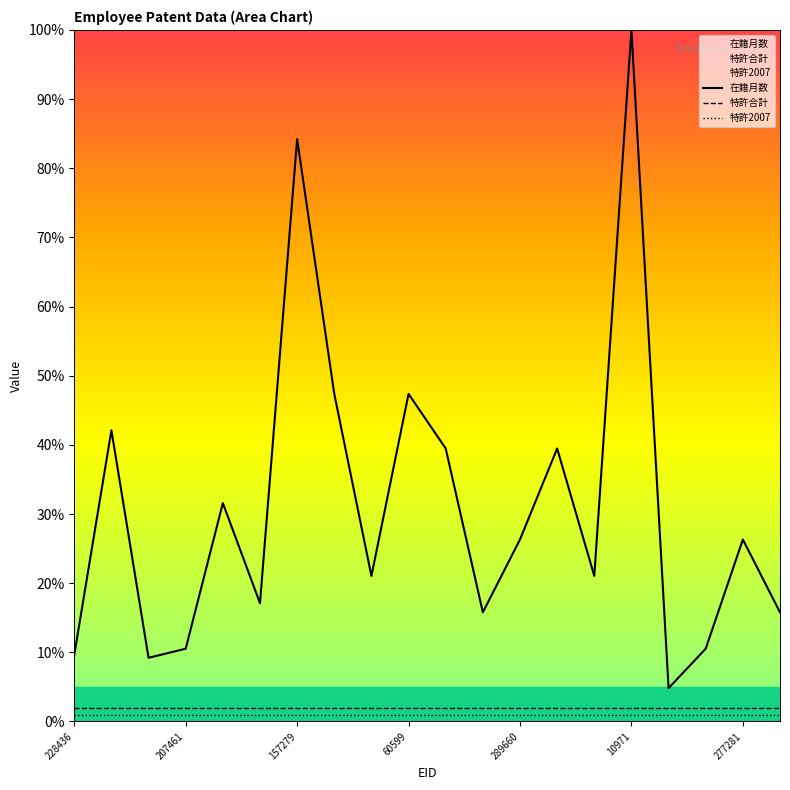

True or false: 在籍月数 and 特許2007 intersect in this chart.

False